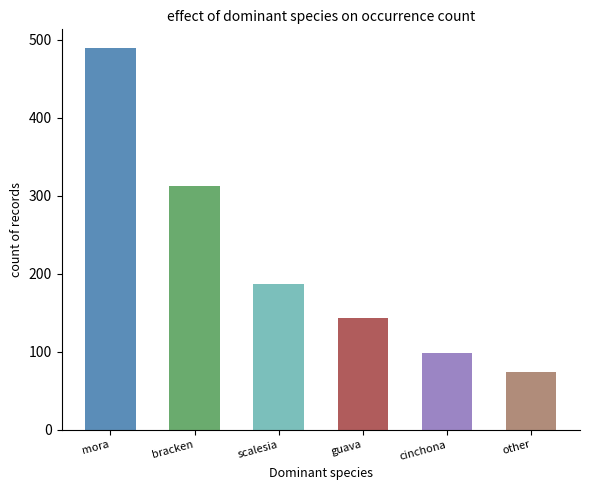

Which category has the lowest value across all series?

other